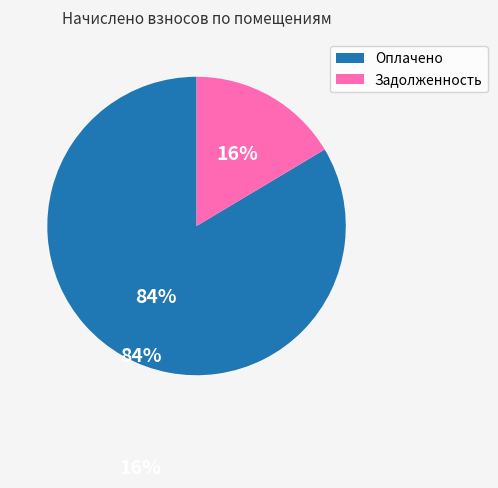

Is there a majority slice in this chart?

Yes